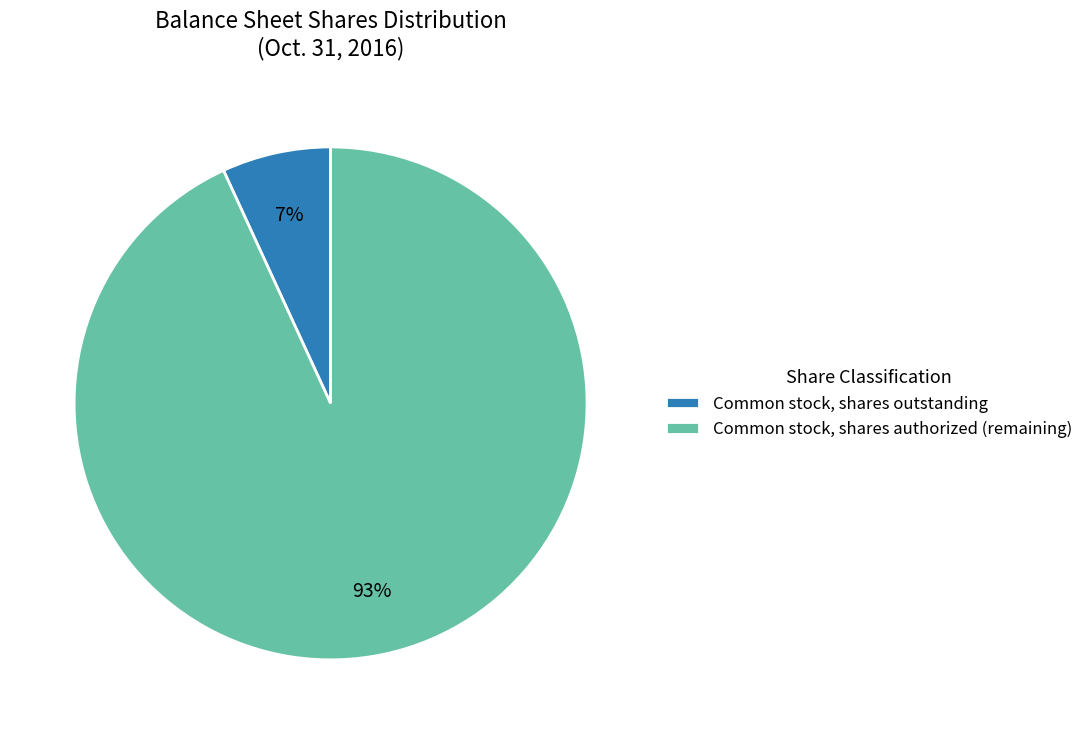

True or false: Common stock, shares authorized (remaining) accounts for 93% of the total.

True